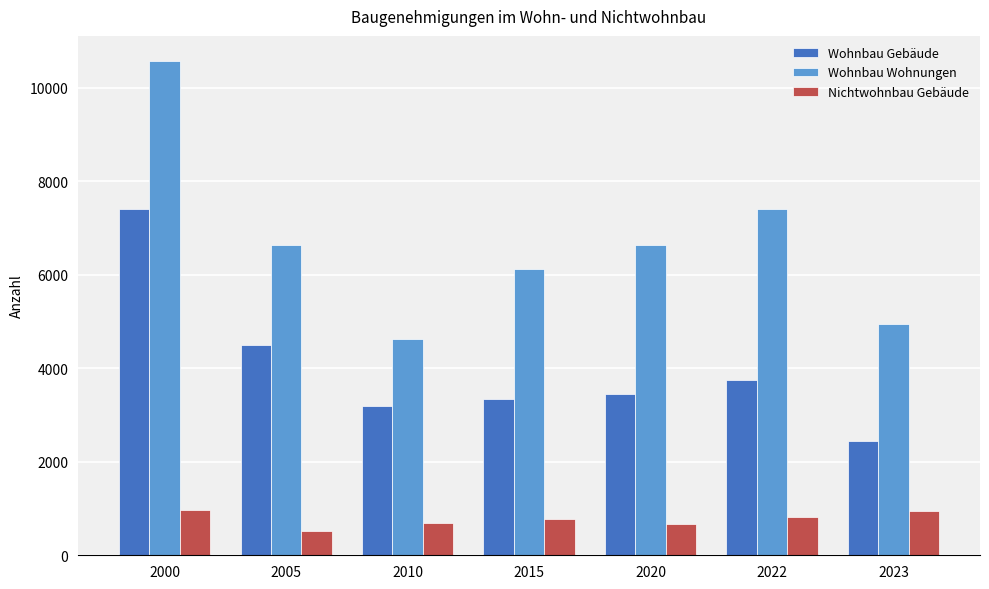

What is the difference between the Wohnbau Gebäude values at 2000 and 2010?

4230